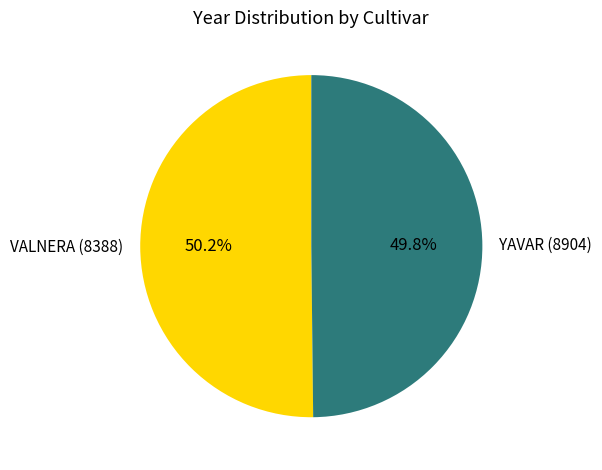

Approximately how many times larger is the value at VALNERA (8388) compared to YAVAR (8904)?

1.0